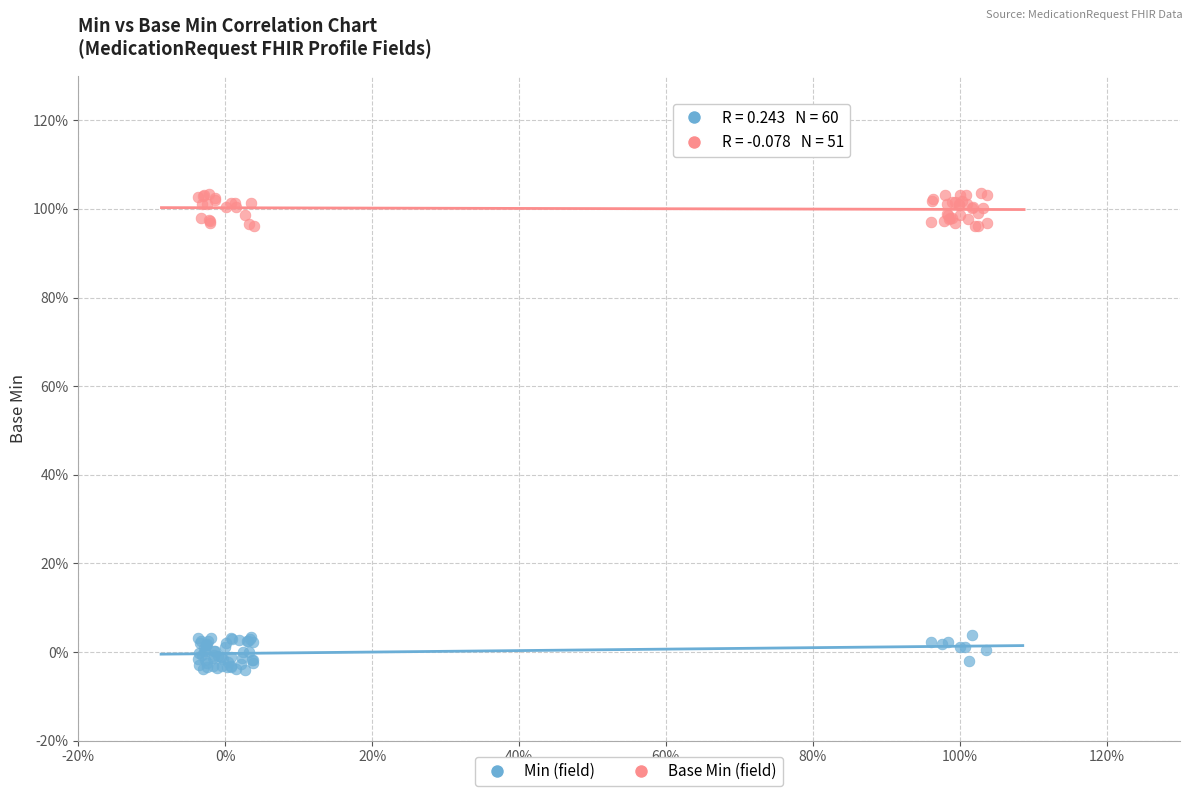

What are all the series names shown in the legend?

Min (field), Base Min (field)